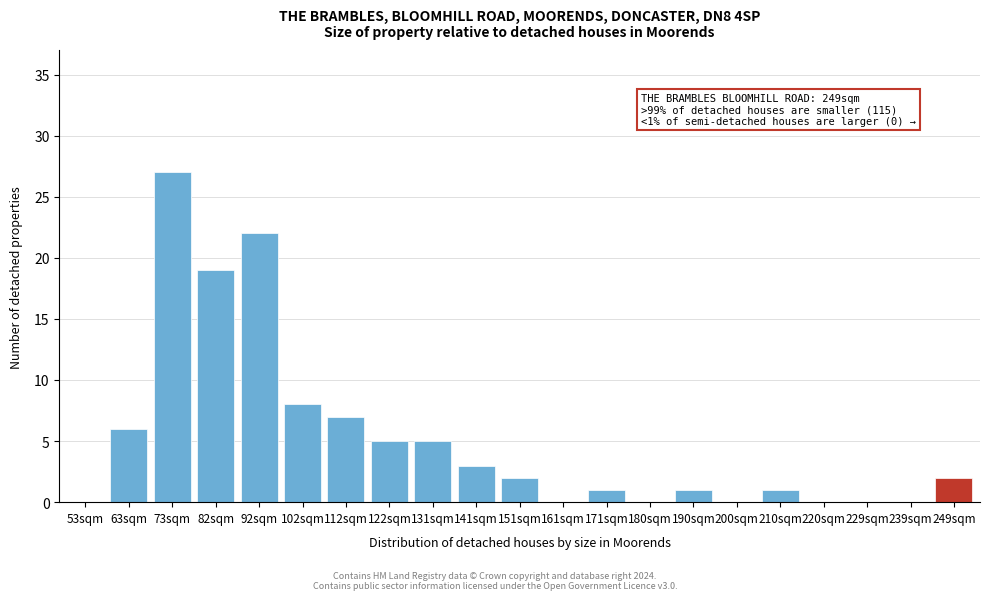

Reading left to right, list all the values displayed in this chart.

53sqm=0	63sqm=6	73sqm=27	82sqm=19	92sqm=22	102sqm=8	112sqm=7	122sqm=5	131sqm=5	141sqm=3	151sqm=2	161sqm=0	171sqm=1	180sqm=0	190sqm=1	200sqm=0	210sqm=1	220sqm=0	229sqm=0	239sqm=0	249sqm=2